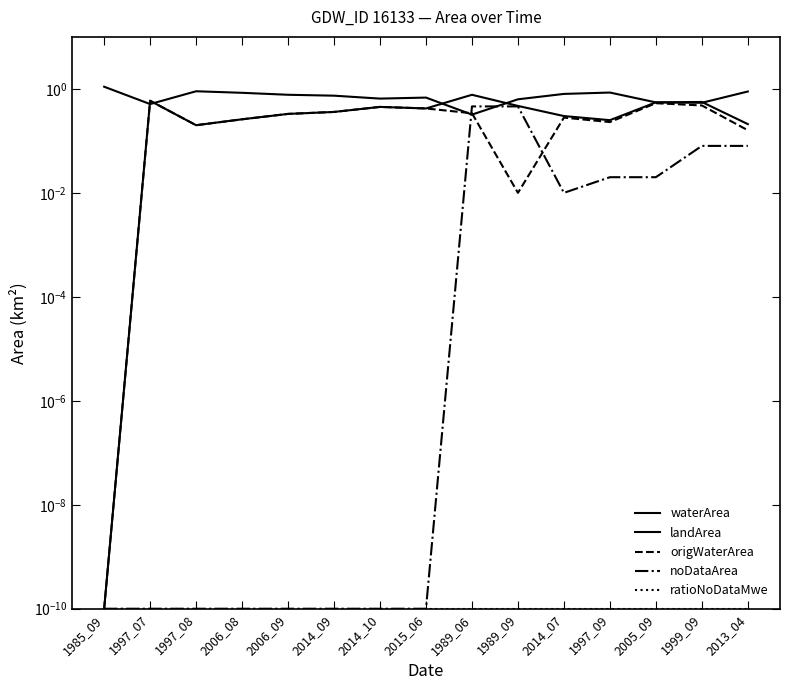

Which has a higher value, 2005_09 or 2014_07?

2005_09